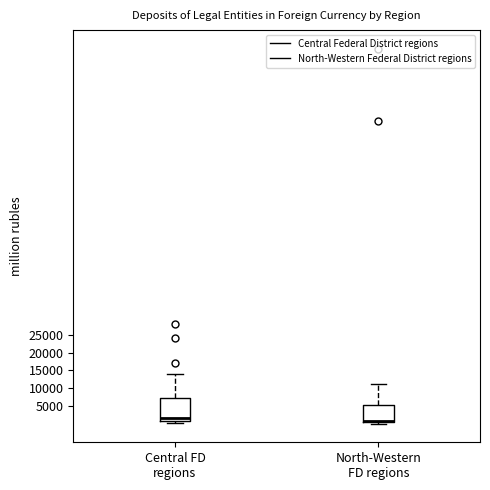

Where is the upper edge of the box for North-Western FD regions on the y-axis? The values are not printed on the chart, so give them approximately, as read against the axis.

5000